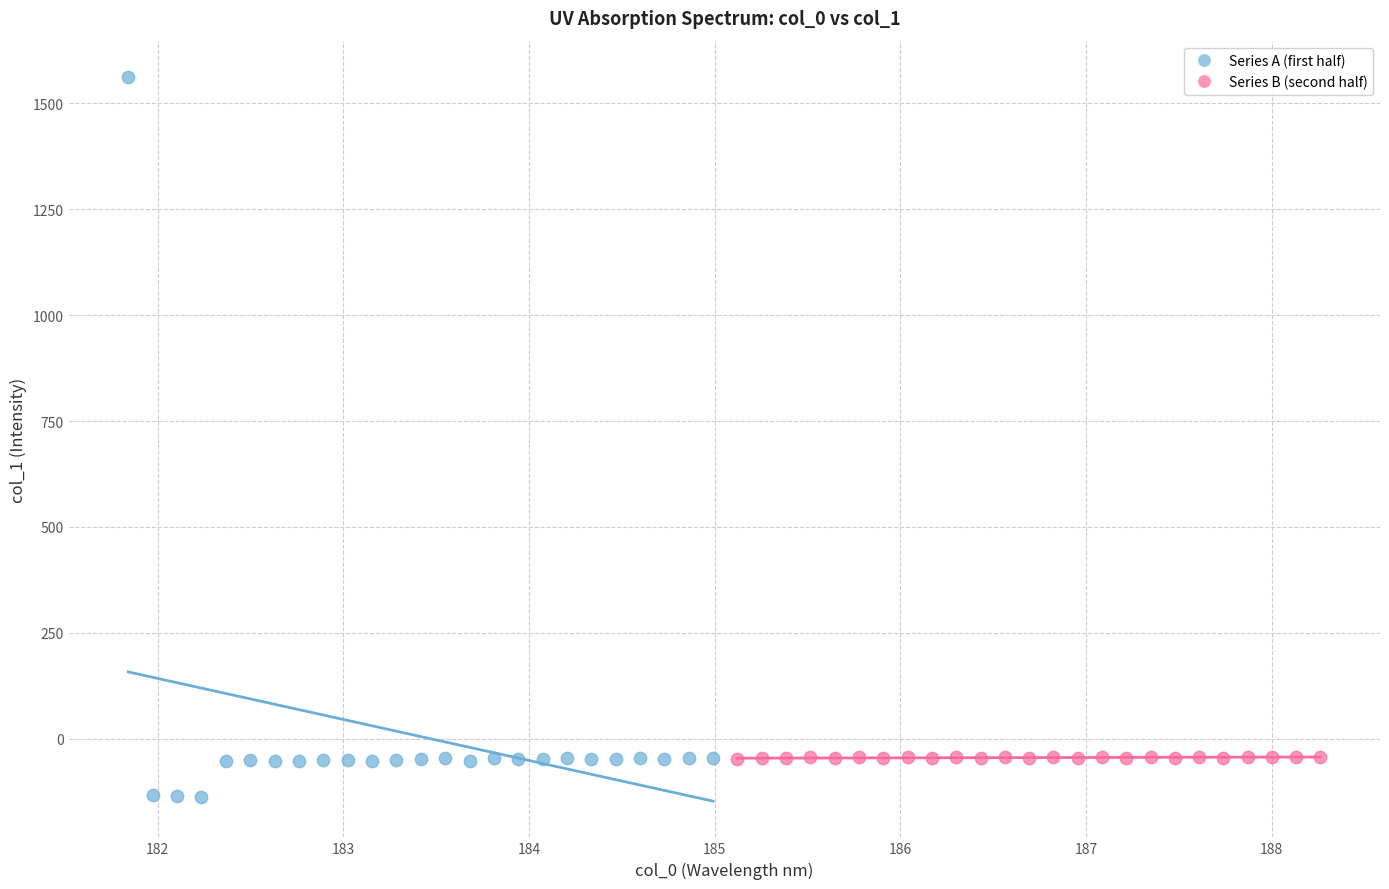

Which series contains the lowest Y value?

Series A (first half)